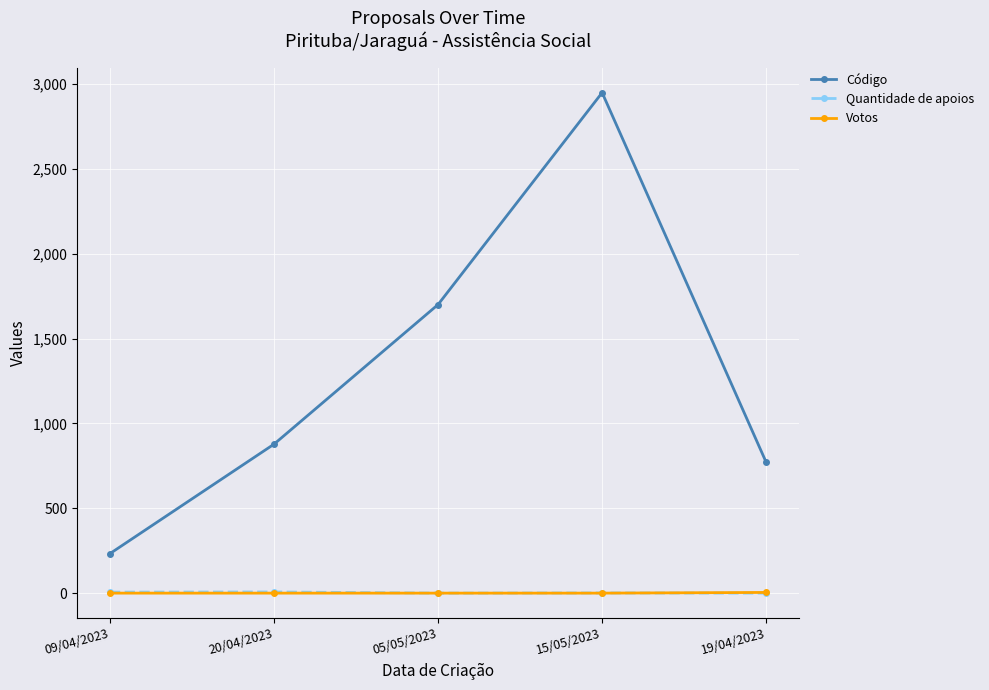

Is it true that Votos equals 0 at 05/05/2023?

True